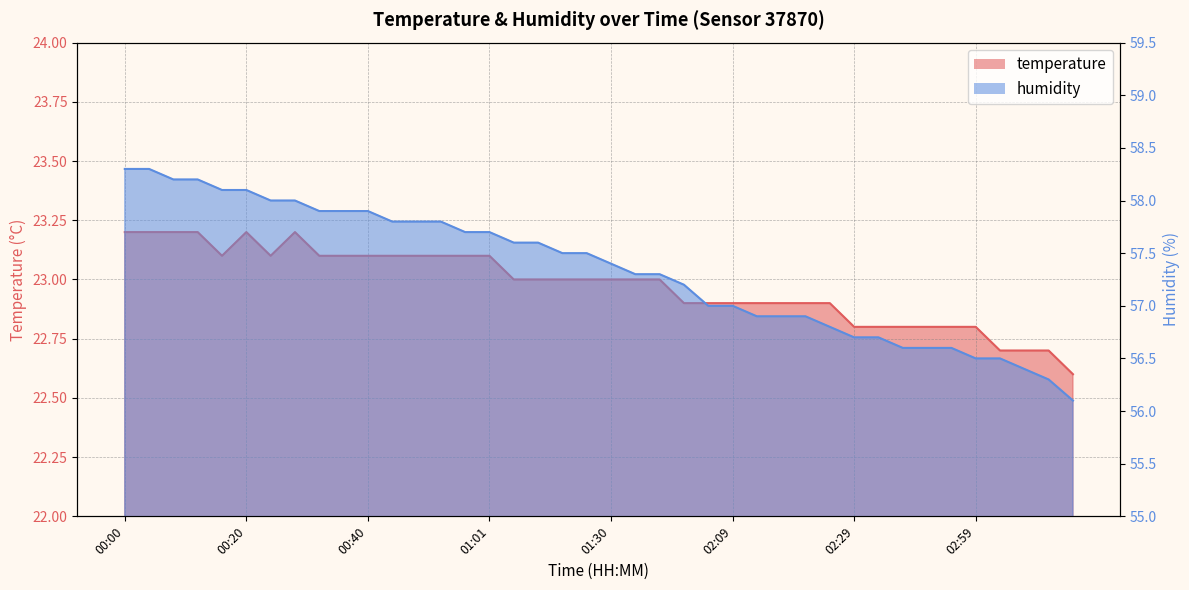

How many categories are shown in the chart?

40